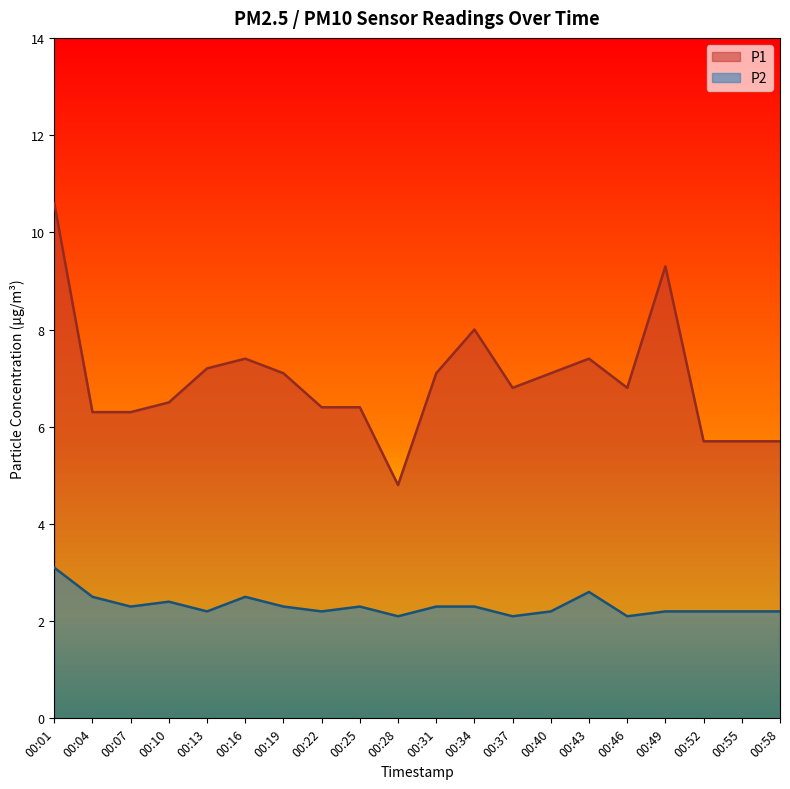

True or false: P1 and P2 intersect in this chart.

False